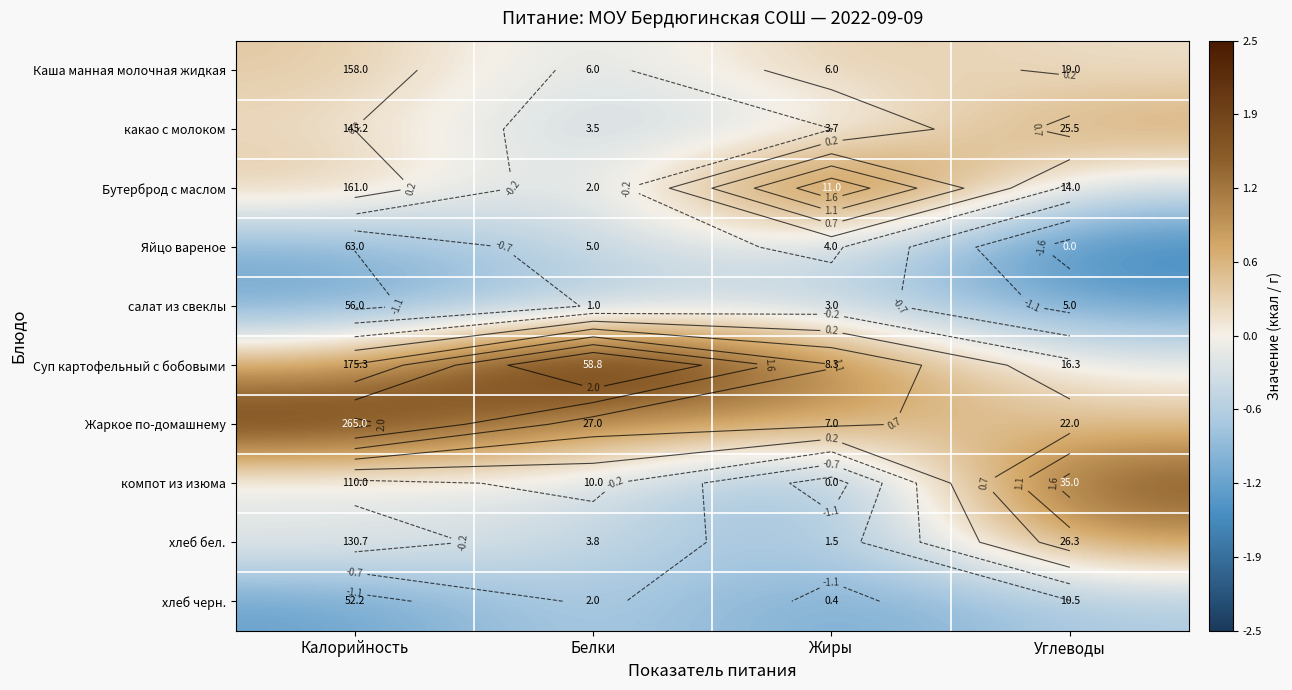

Which category has the lowest value in the Яйцо вареное series?

Углеводы